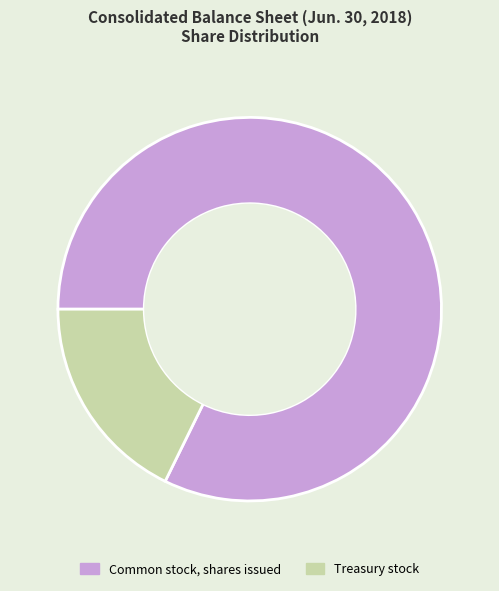

What is the largest slice in the pie chart?

Common stock, shares issued